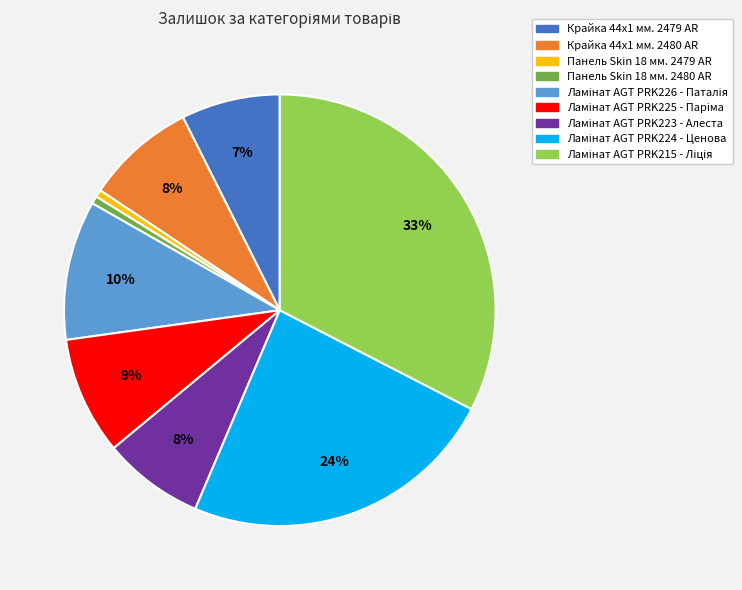

To the nearest percent, what is the difference between the largest and smallest slice percentages?

32%